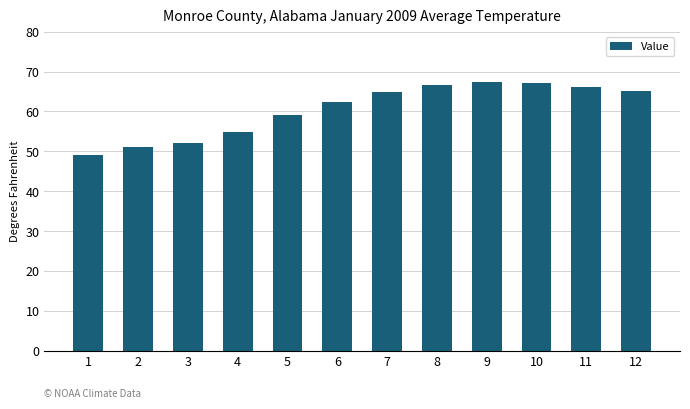

Which category has the lowest value across all series?

1